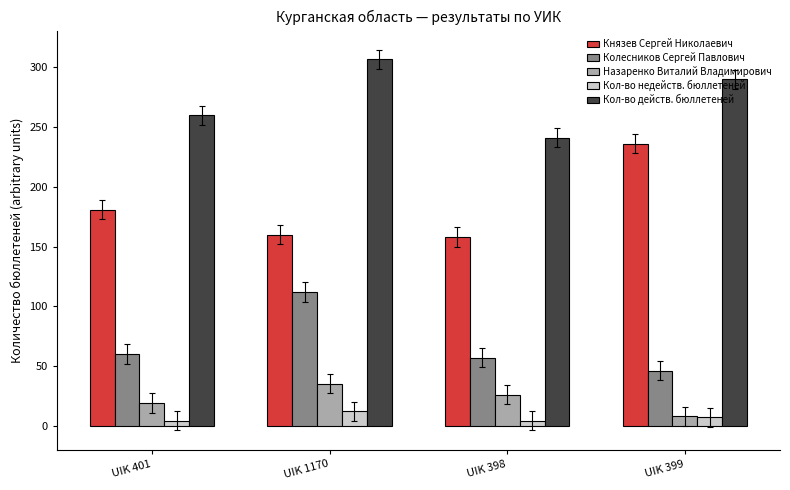

What is the sum of the Князев Сергей Николаевич values at UIK 399 and UIK 398?

394